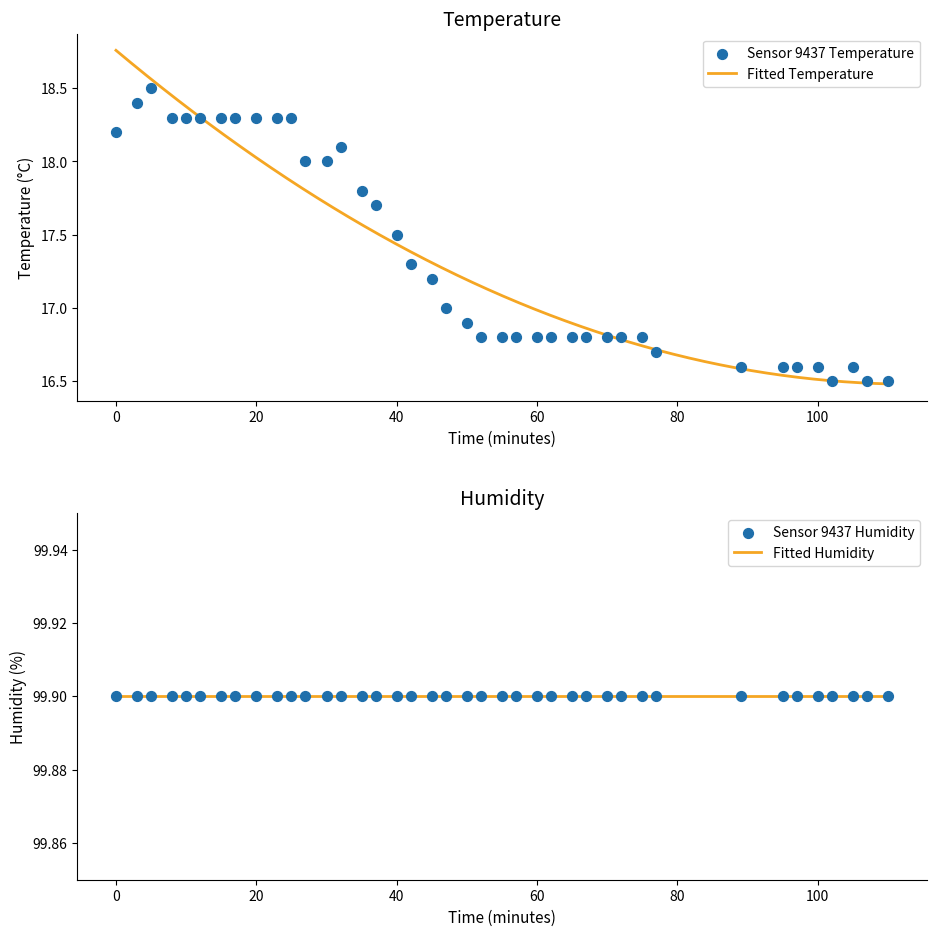

Which has a higher value, 01:02 or 00:20?

00:20